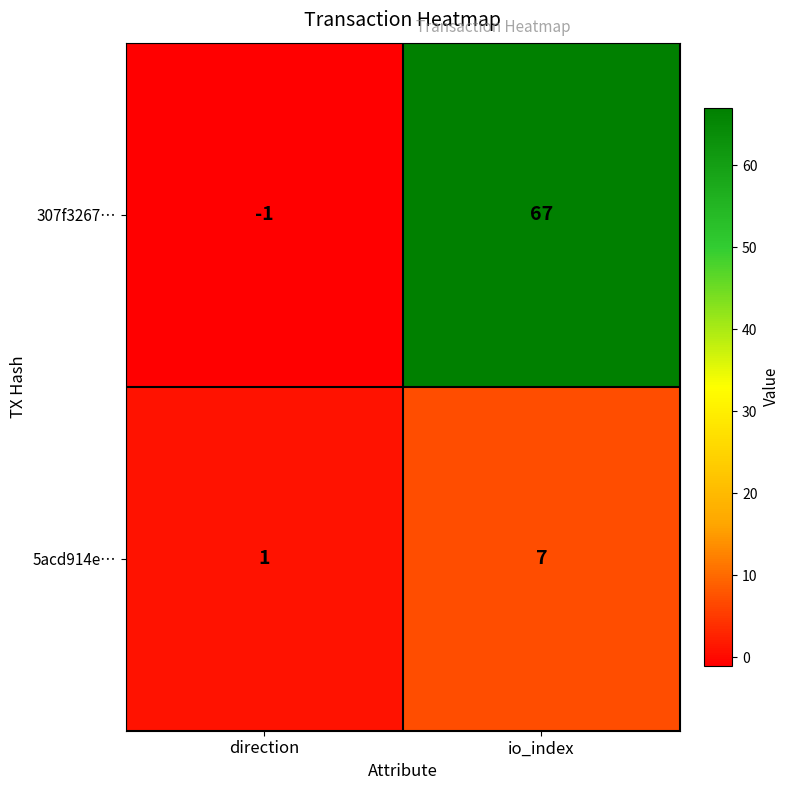

What is the greatest value displayed?

67